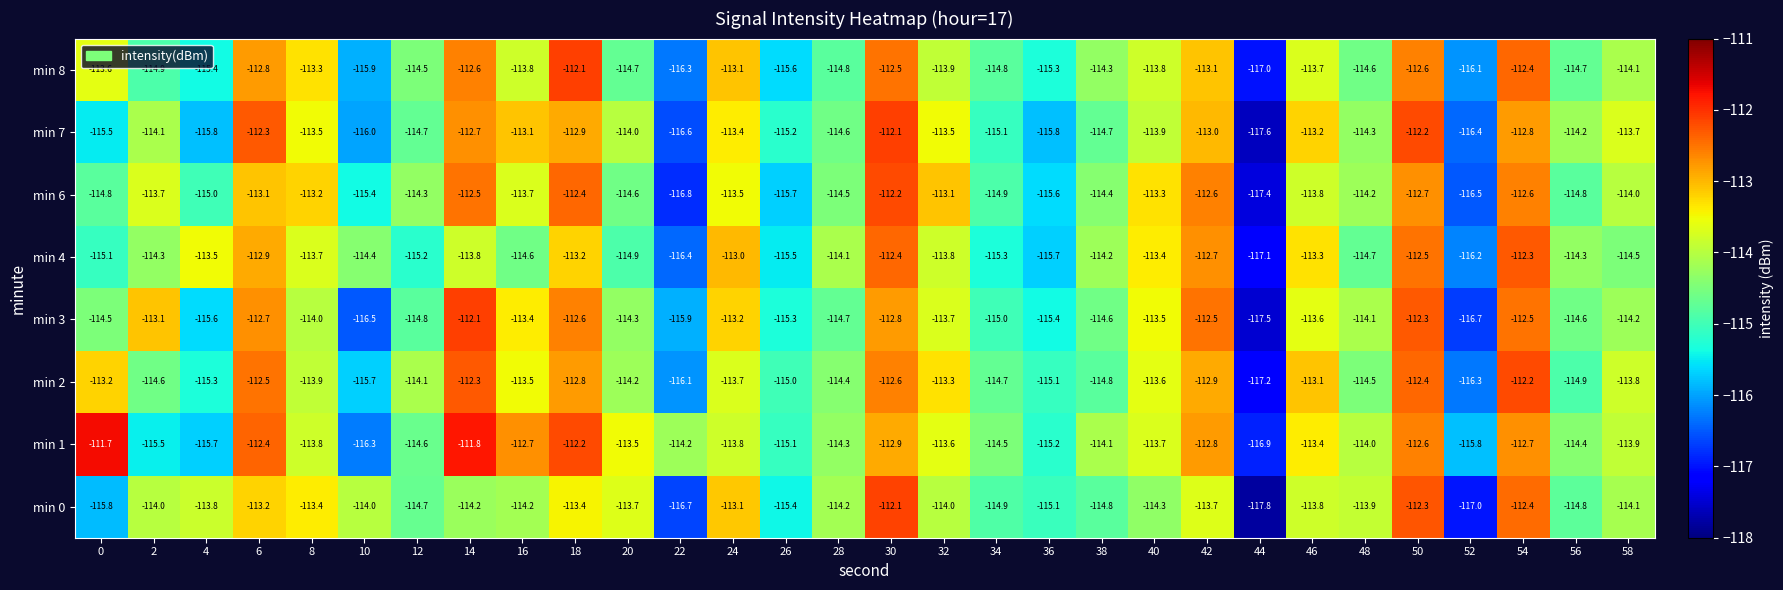

The min 6 series shows -116.8 at 22. True or false?

True